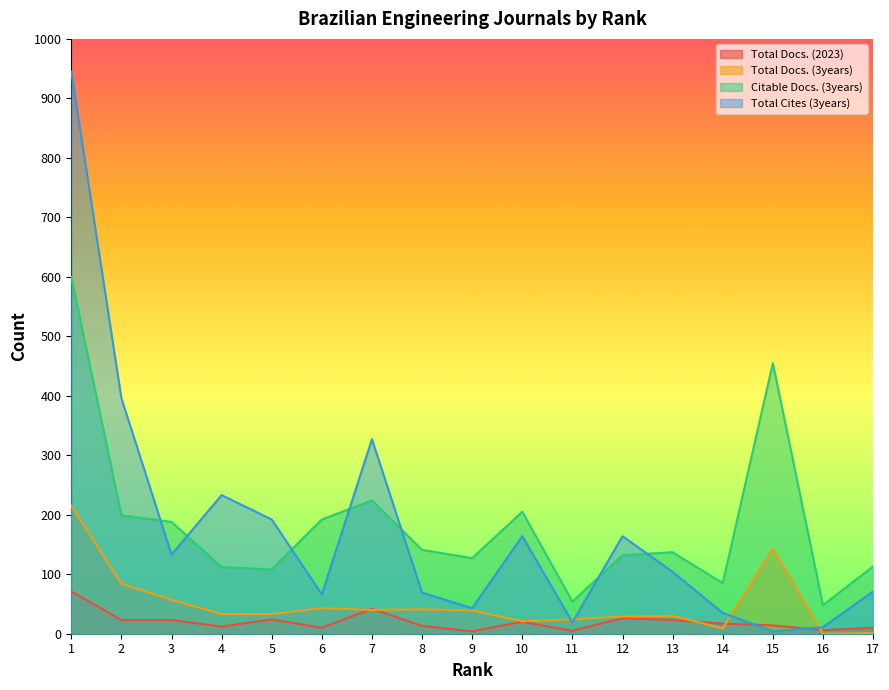

True or false: Total Docs. (3years) has a value of 1 at 17.

True